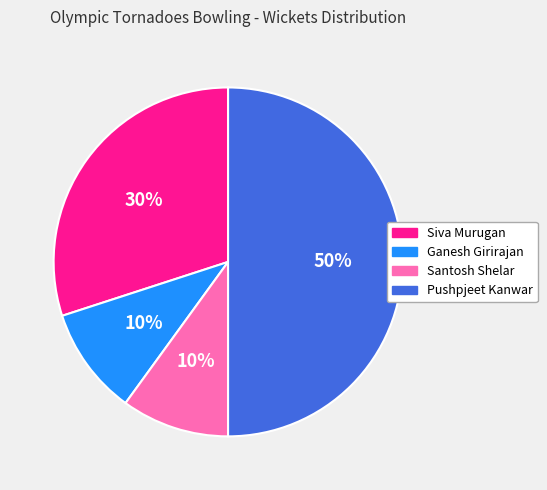

To the nearest percent, what is the average slice percentage?

25%